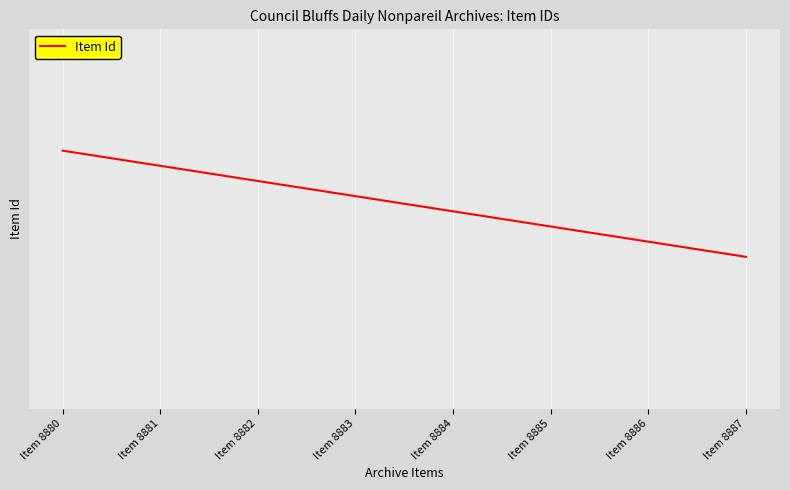

Which label corresponds to the smallest value in the chart?

Item 8887